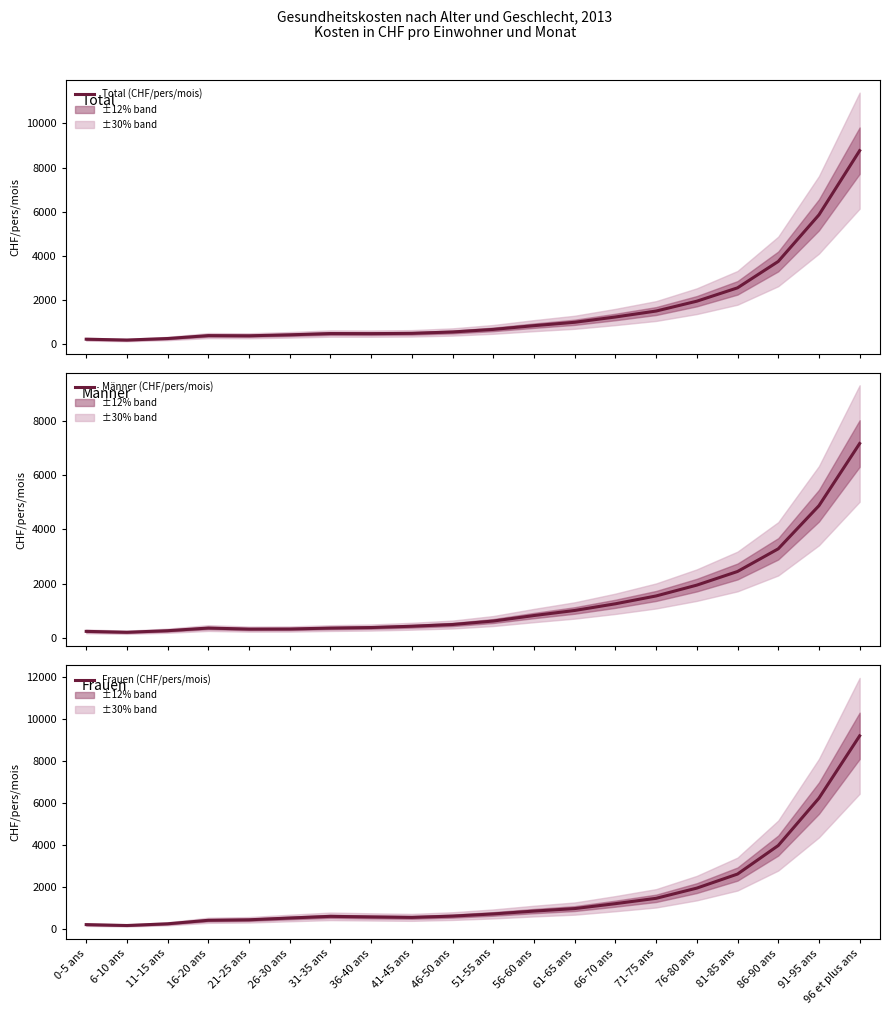

How many distinct data groups are displayed?

3